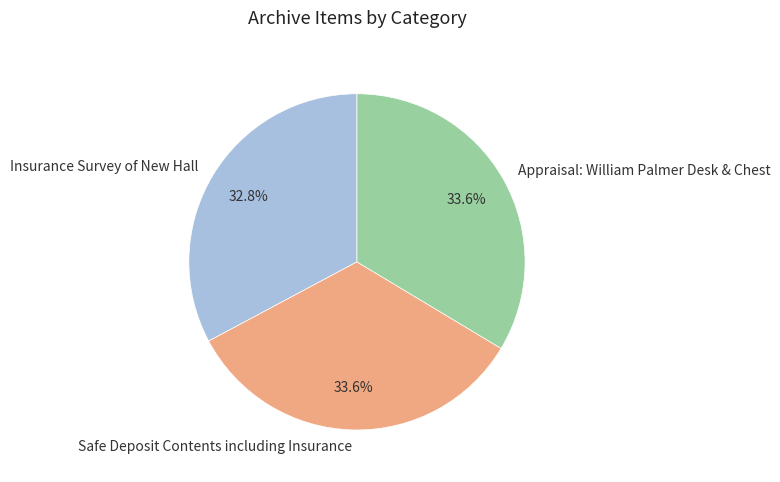

What percentage is NOT represented by Appraisal: William Palmer Desk & Chest?

66.4%